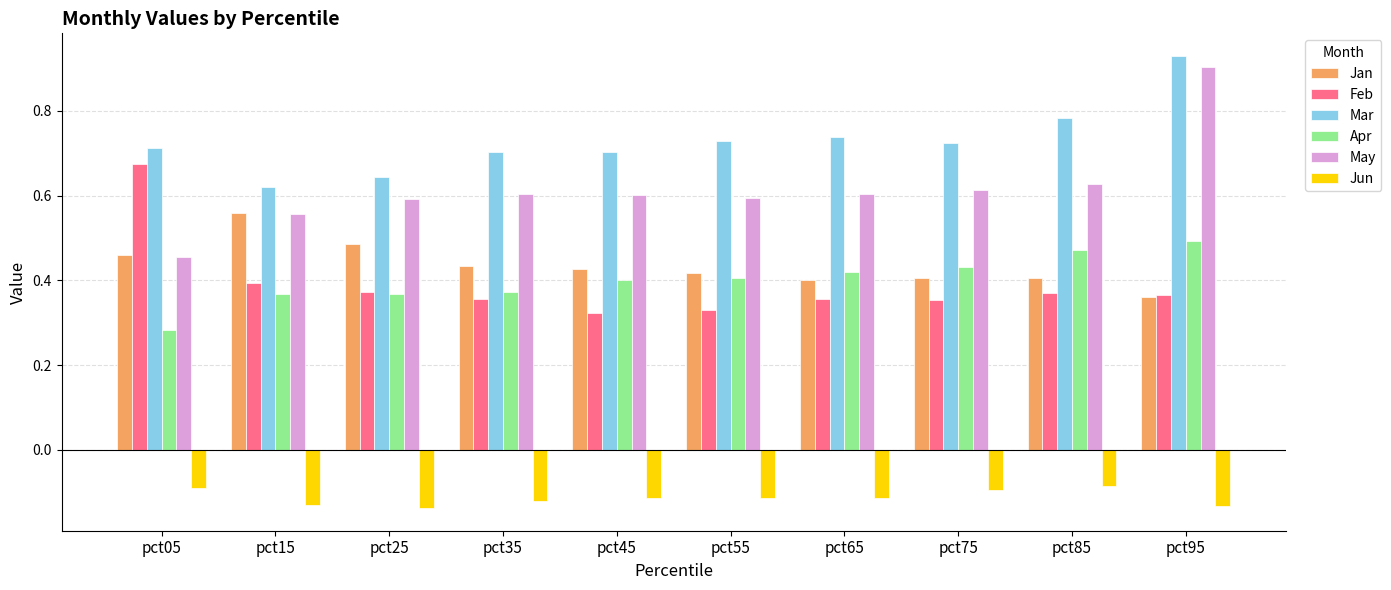

At which label is Mar closest to 0?

pct15